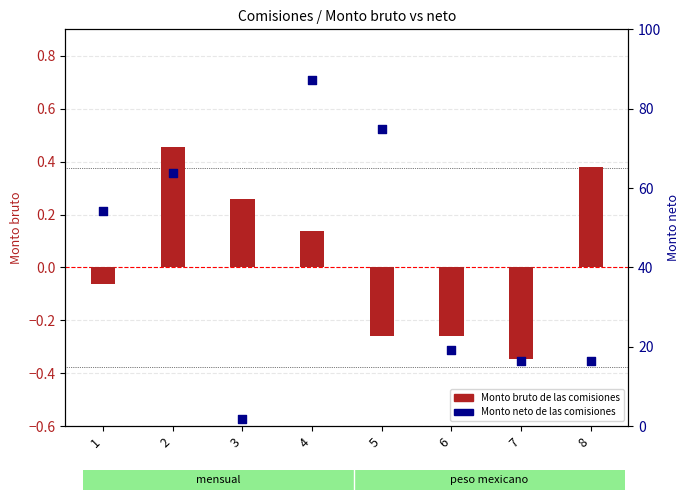

Which series has the widest spread of Y values?

Monto neto de las comisiones